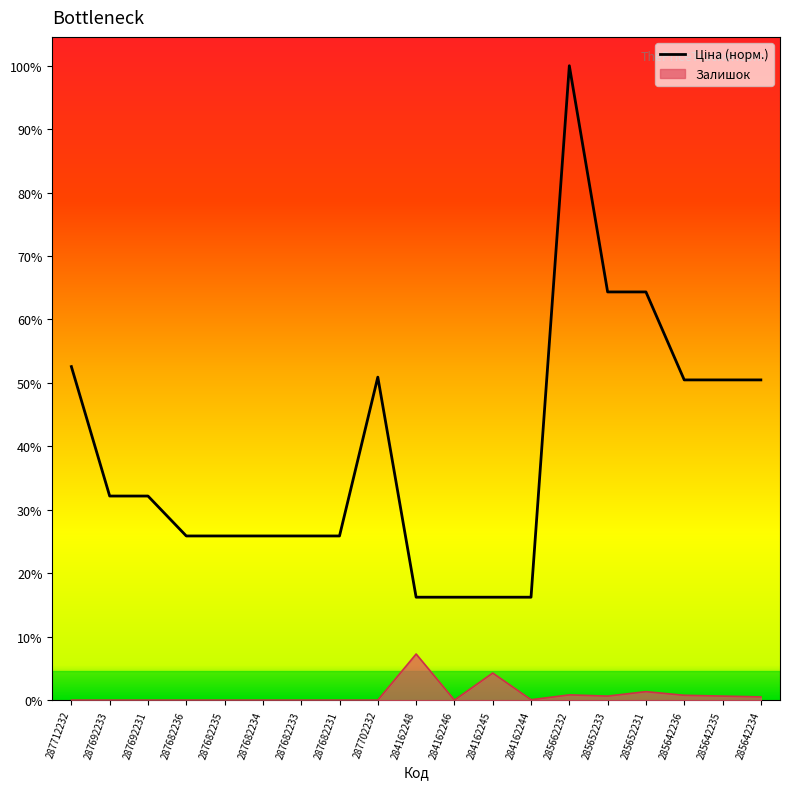

Which has a higher value, 284162245 or 285642234?

285642234